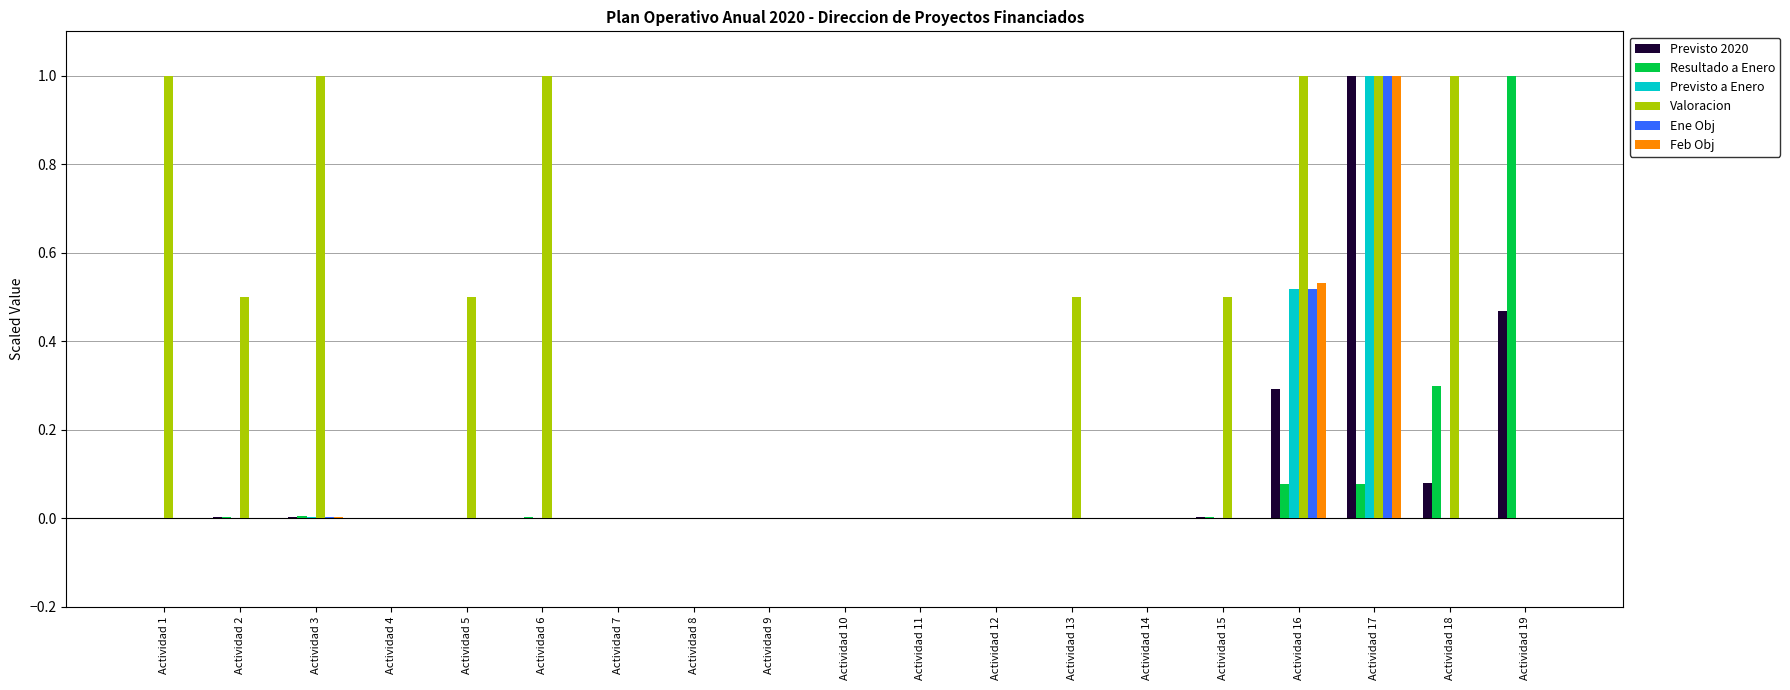

Between Actividad 7 and Actividad 19, which series saw the biggest shift?

Resultado a Enero